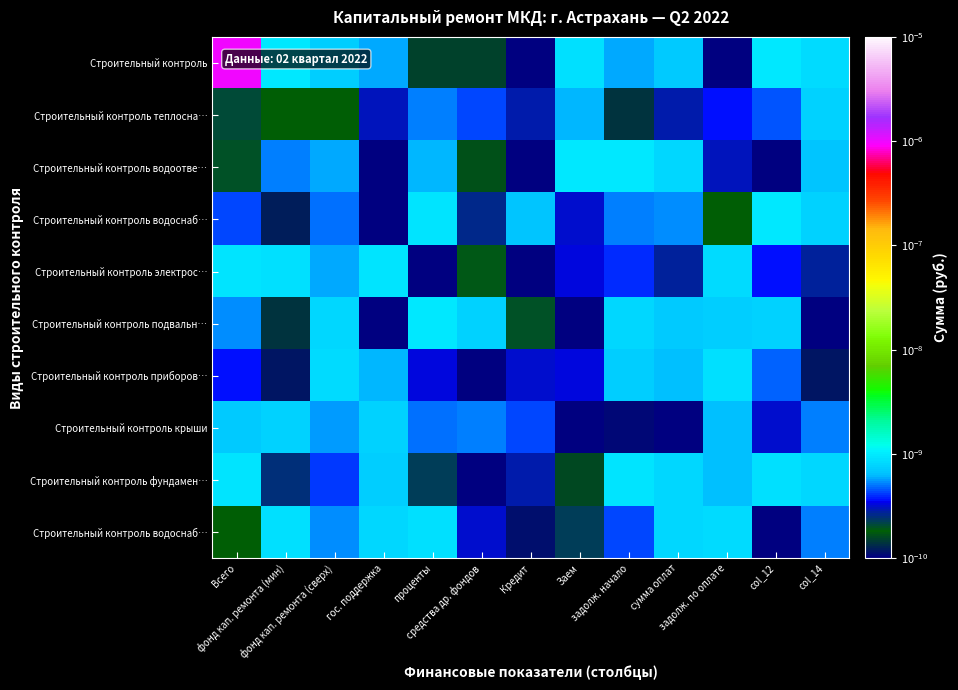

At which category is the sum across all series the highest?

Всего